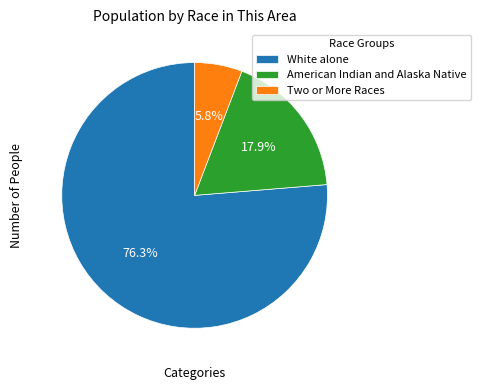

How much of the chart is everything except Two or More Races?

94.2%